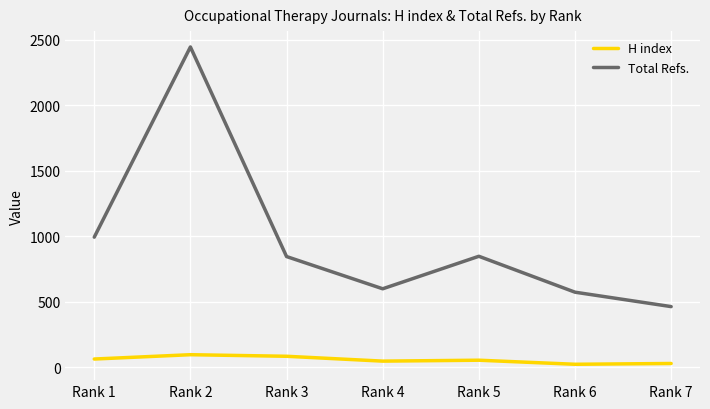

Rank the series at Rank 6 from lowest to highest value.

H index, Total Refs.